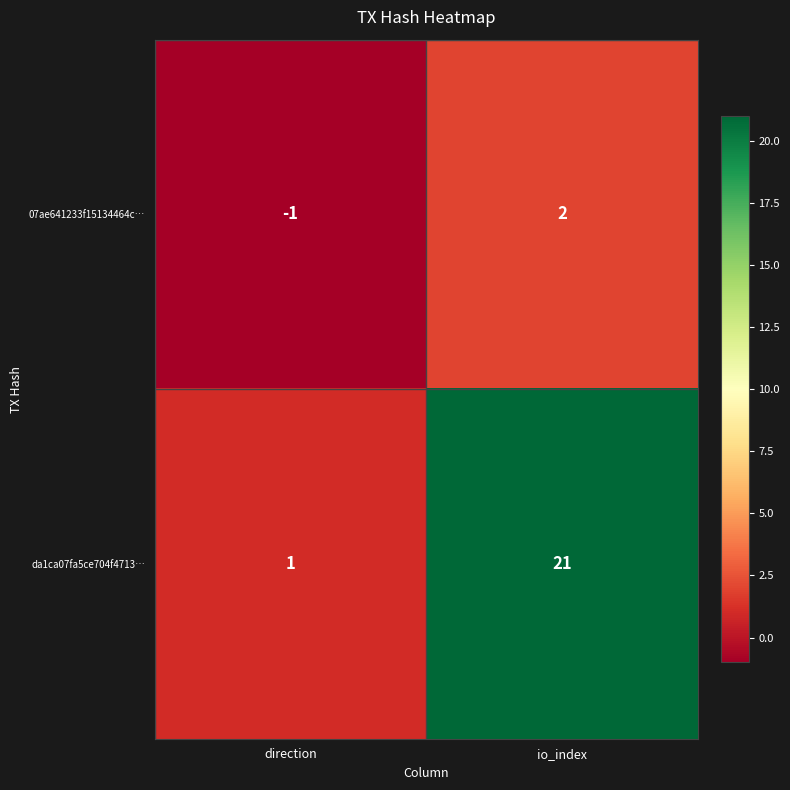

True or false: da1ca07fa5ce704f4713… has a value of 36 at io_index.

False